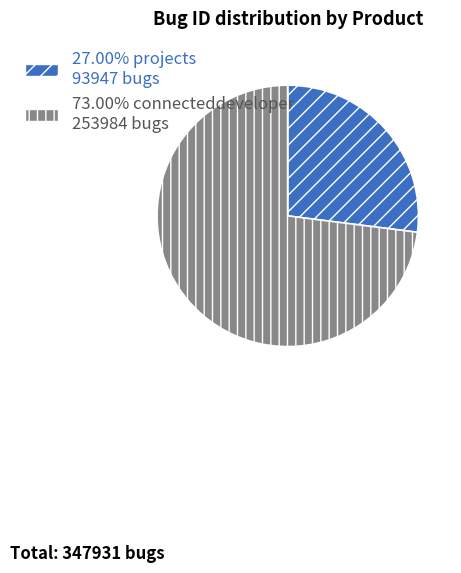

Is there a majority slice in this chart?

Yes